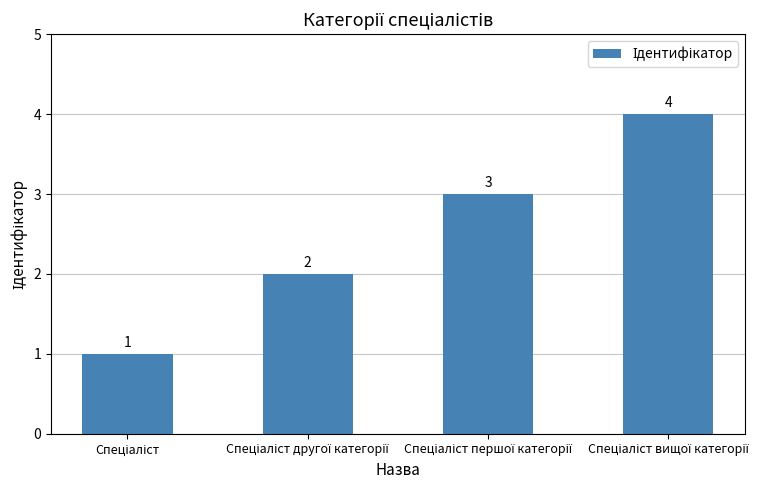

What is the difference between the maximum and minimum values?

3